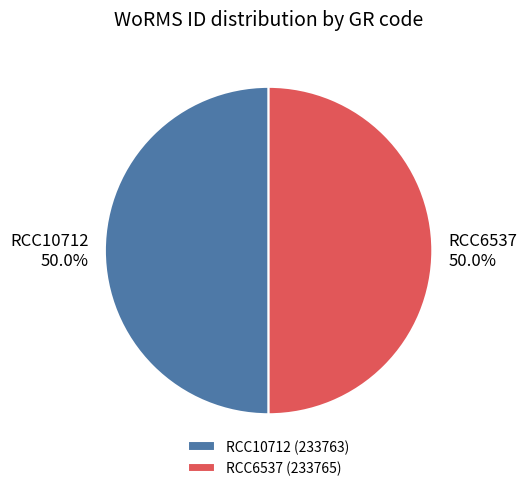

Approximately how many times larger is the value at RCC10712 compared to RCC6537?

1.0